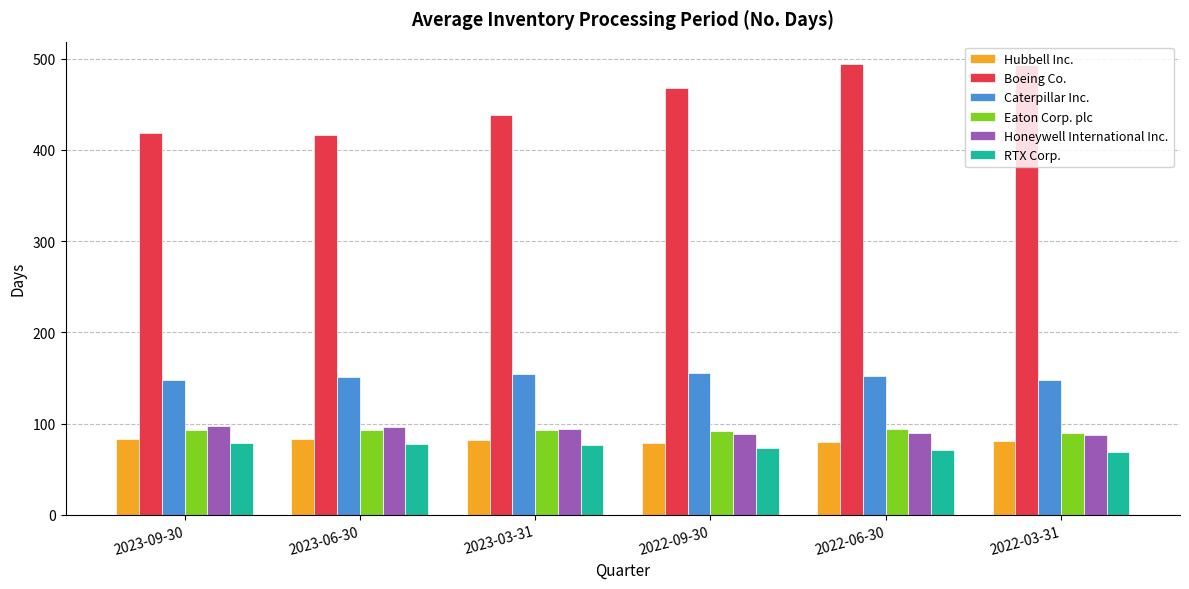

How many categories are shown in the chart?

6